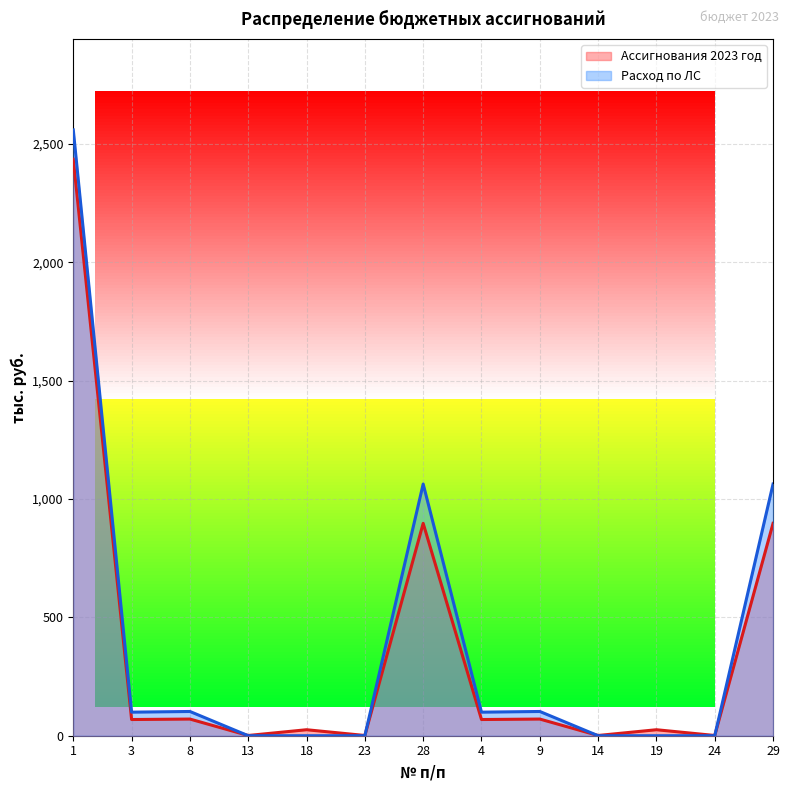

Rank the series at 14 from highest to lowest value.

Ассигнования 2023 год, Расход по ЛС